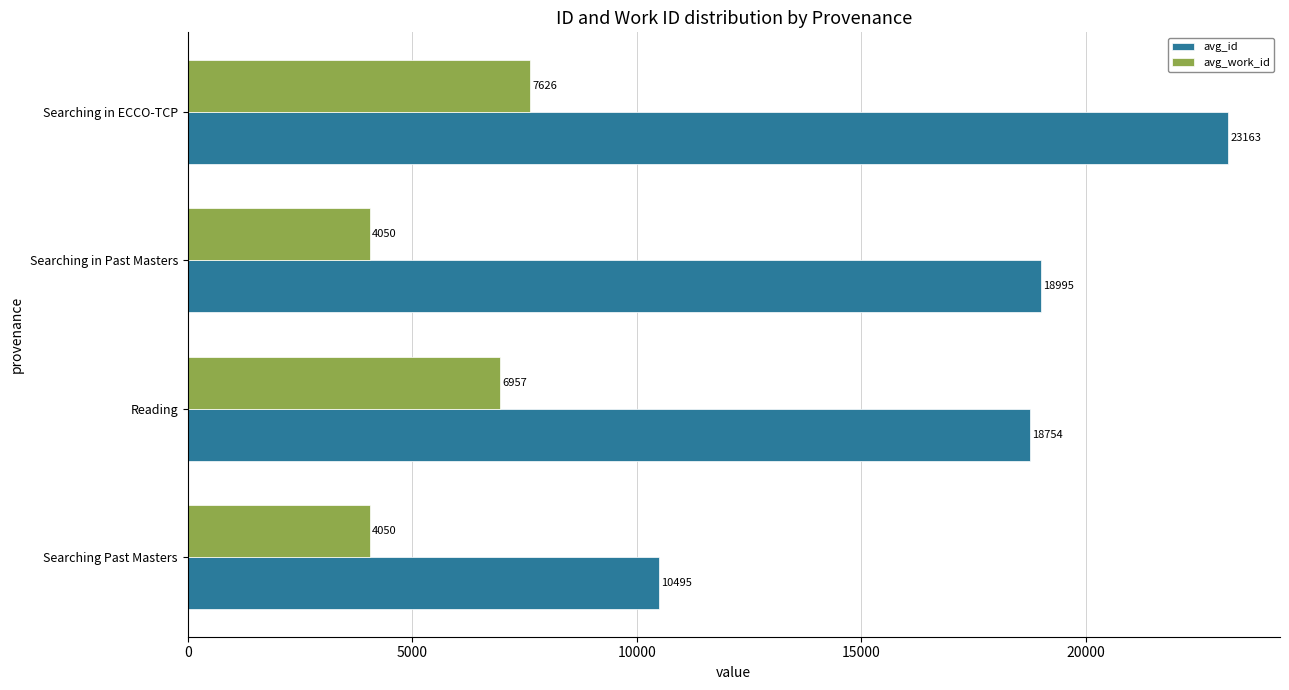

The value of avg_id at Searching in Past Masters is 18995. True or false?

True